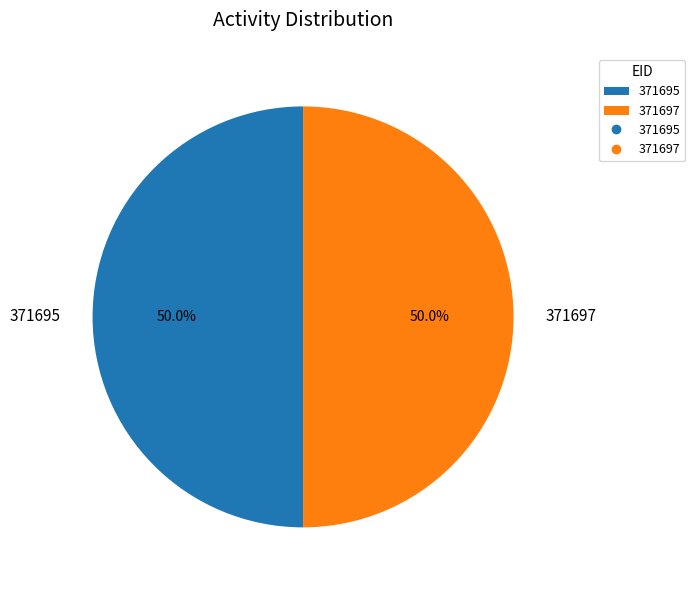

To the nearest percent, what is the combined percentage of 371697 and 371695?

100%